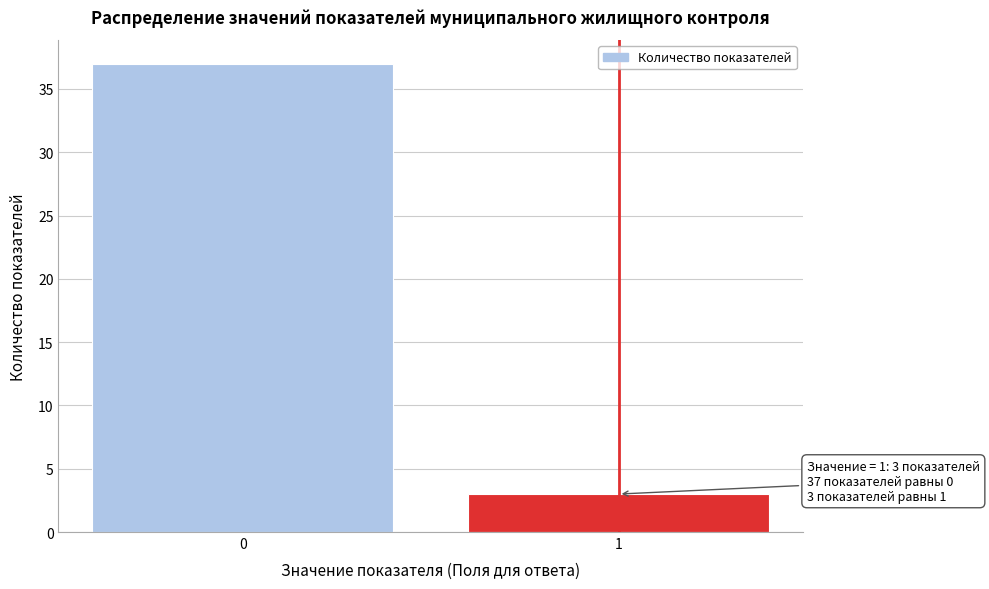

Reading left to right, what are all the values shown in this chart?

0=37	1=3